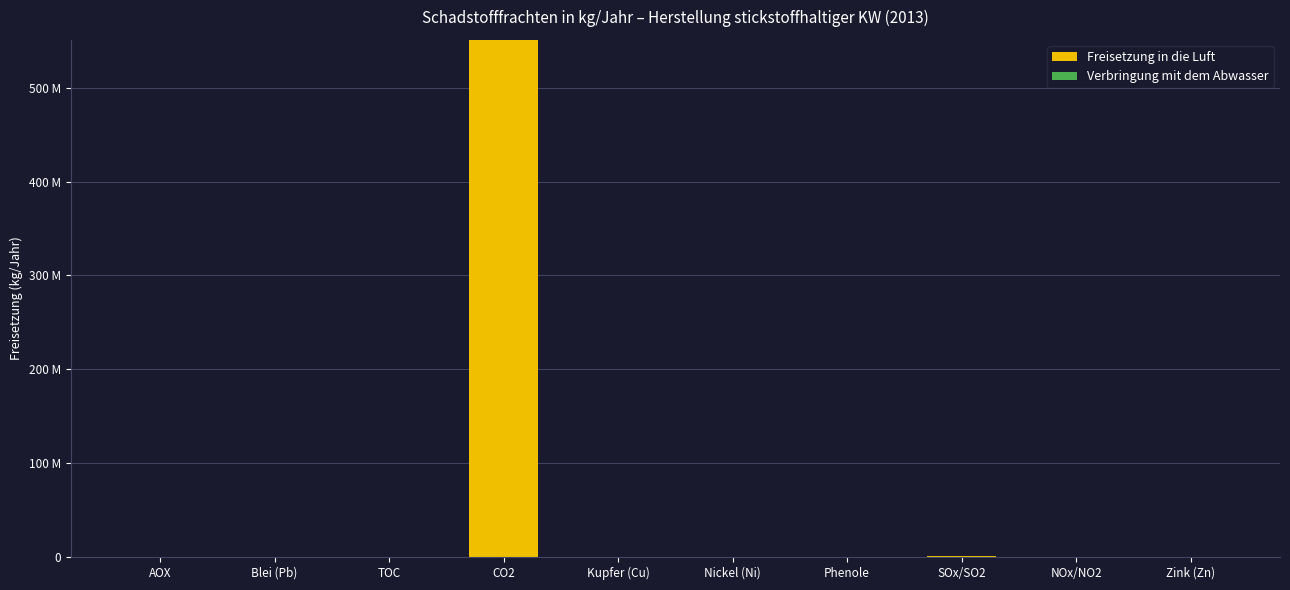

Are the bars grouped side by side (vs. stacked)?

No